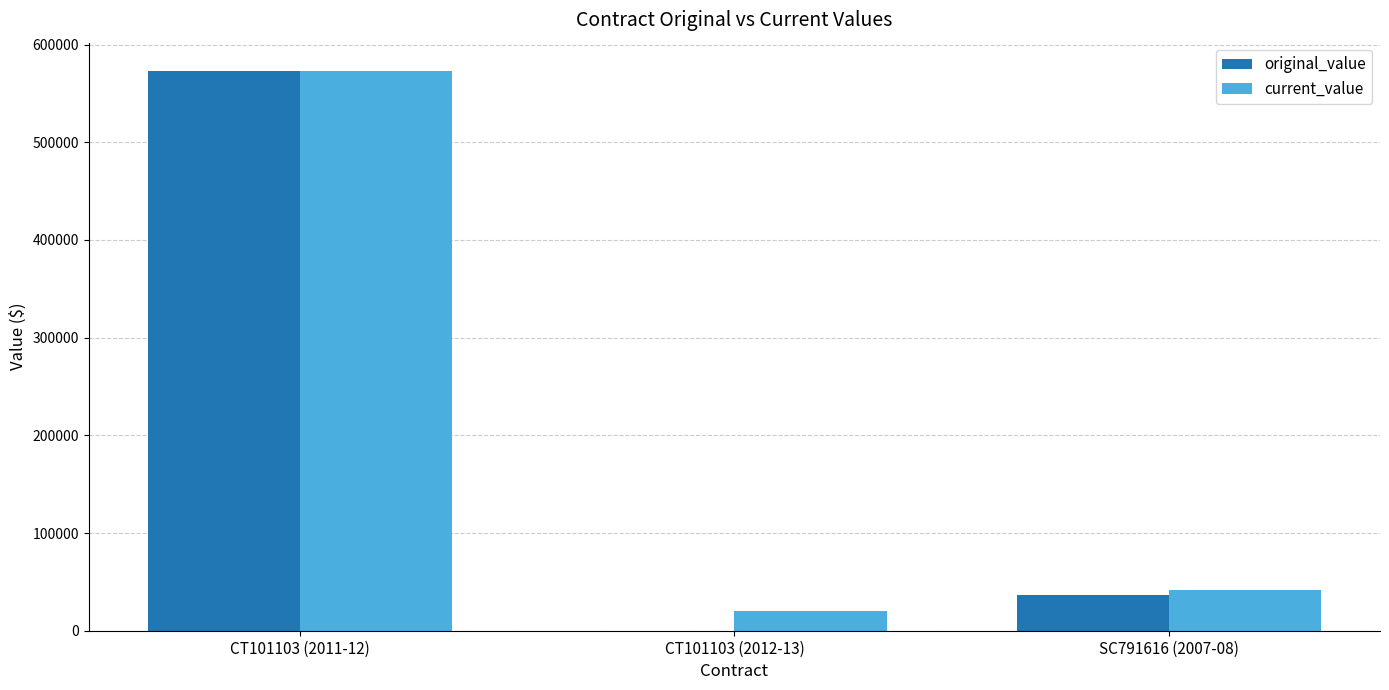

What is the difference between the original_value values at SC791616 (2007-08) and CT101103 (2012-13)?

36200.0